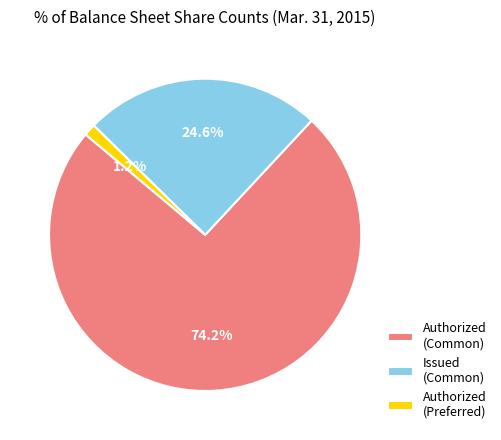

How many slices are in this pie chart?

3